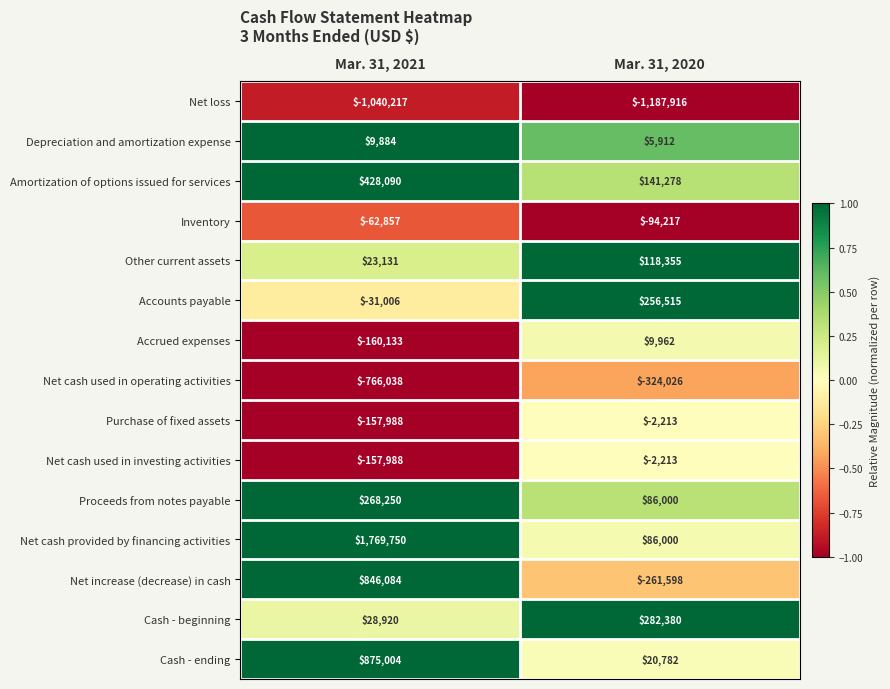

Which series has the widest spread of values?

Net cash provided by financing activities